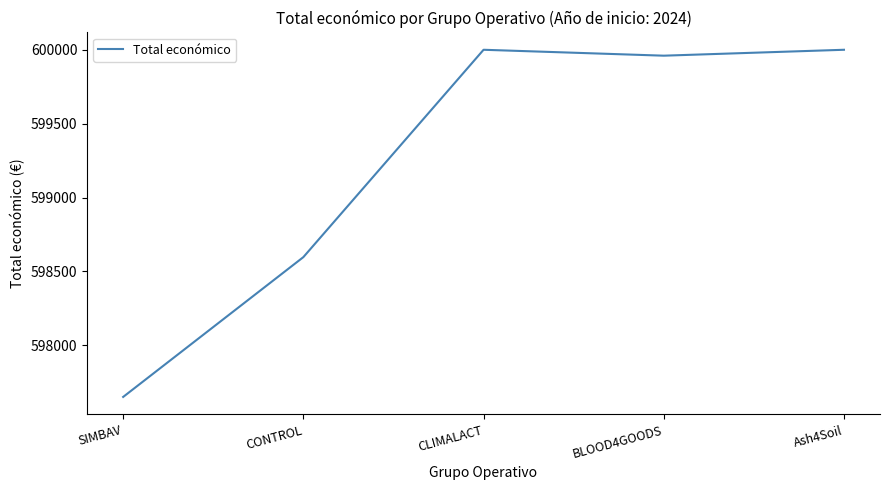

What is the approximate value at CONTROL?

598597